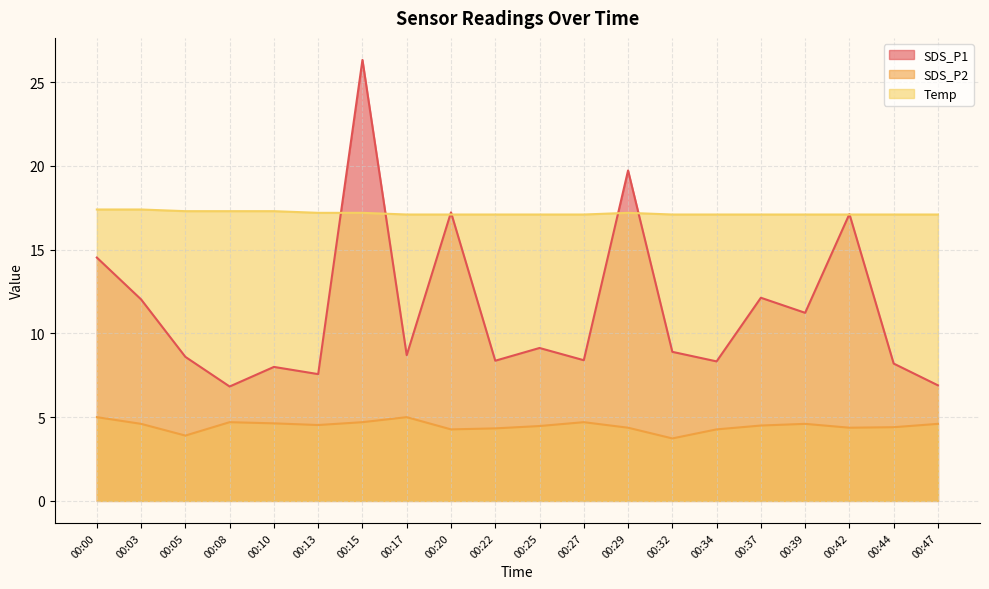

Reading right to left, extract all data points from this chart.

SDS_P1: 00:47=6.9	00:44=8.2	00:42=17.1	00:39=11.2	00:37=12.1	00:34=8.3	00:32=8.9	00:29=19.7	00:27=8.4	00:25=9.1	00:22=8.4	00:20=17.2	00:17=8.7	00:15=26.3	00:13=7.6	00:10=8.0	00:08=6.8	00:05=8.6	00:03=12.0	00:00=14.5
SDS_P2: 00:47=4.6	00:44=4.4	00:42=4.4	00:39=4.6	00:37=4.5	00:34=4.3	00:32=3.7	00:29=4.4	00:27=4.7	00:25=4.5	00:22=4.3	00:20=4.3	00:17=5.0	00:15=4.7	00:13=4.5	00:10=4.6	00:08=4.7	00:05=3.9	00:03=4.6	00:00=5.0
Temp: 00:47=17.1	00:44=17.1	00:42=17.1	00:39=17.1	00:37=17.1	00:34=17.1	00:32=17.1	00:29=17.2	00:27=17.1	00:25=17.1	00:22=17.1	00:20=17.1	00:17=17.1	00:15=17.2	00:13=17.2	00:10=17.3	00:08=17.3	00:05=17.3	00:03=17.4	00:00=17.4